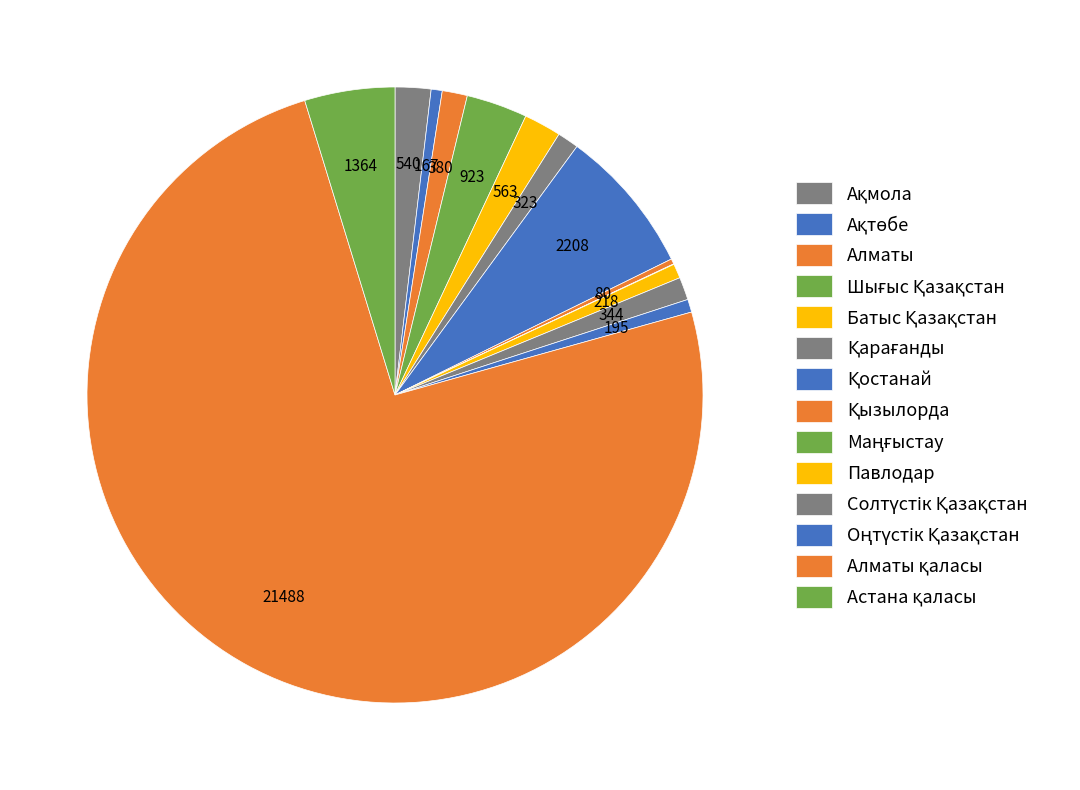

What is the change in value from Батыс Қазақстан to Оңтүстік Қазақстан?

-368.2